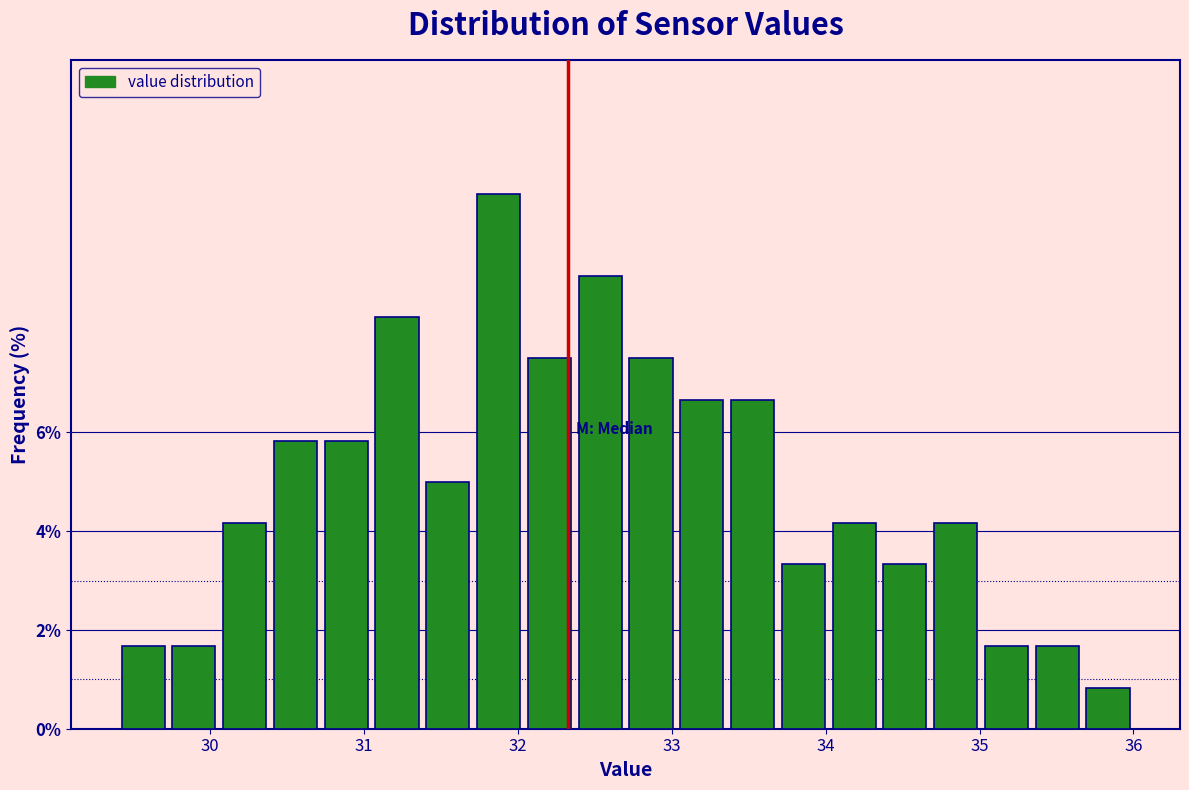

Around what value on the x-axis is the tallest bar? Give the approximate position of its centre, as read against the axis.

31.9